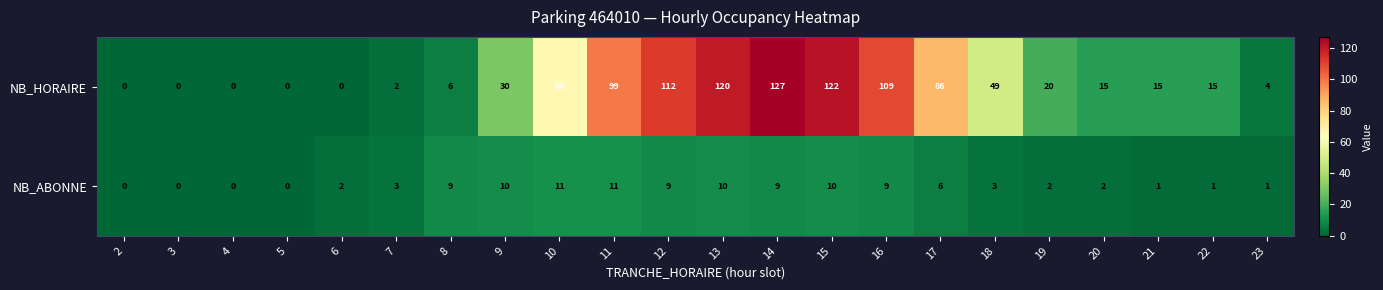

How many values in the NB_ABONNE series are below 3?

10